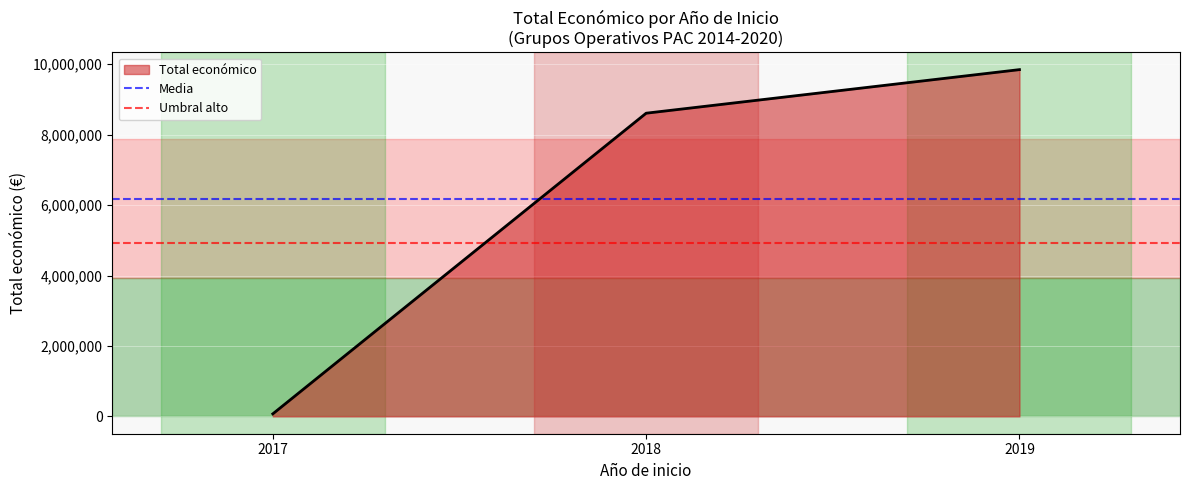

The value of Total económico at 2019 is 9847932. True or false?

True